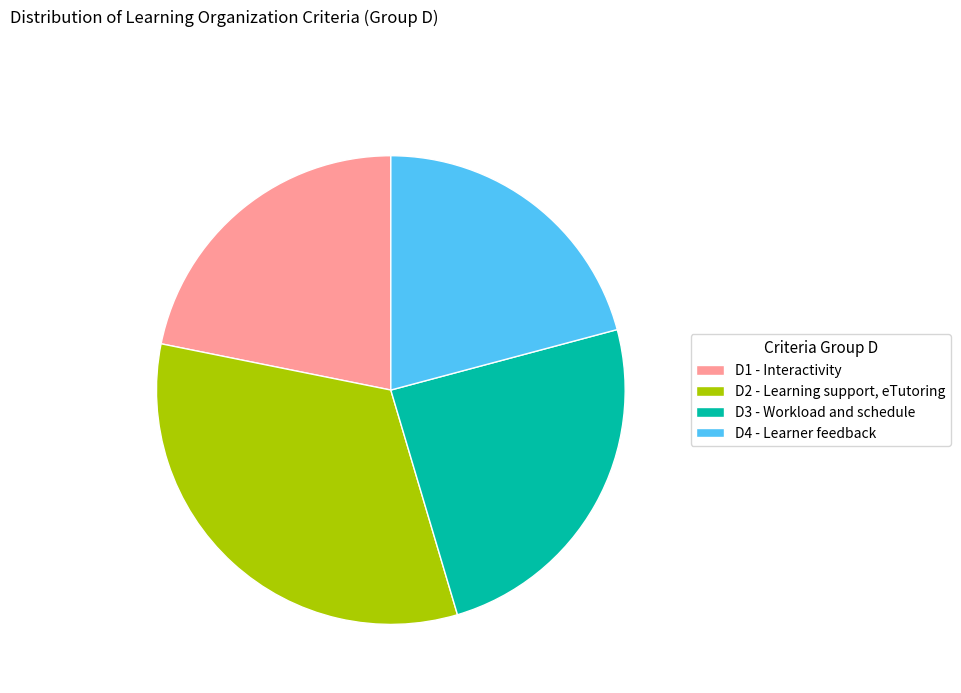

Which has a higher value, D2 - Learning support, eTutoring or D4 - Learner feedback?

D2 - Learning support, eTutoring